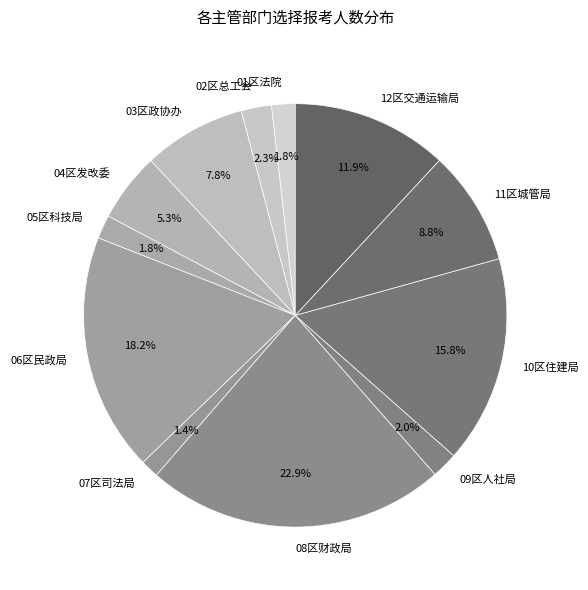

Between 08区财政局 and 12区交通运输局, which is larger?

08区财政局